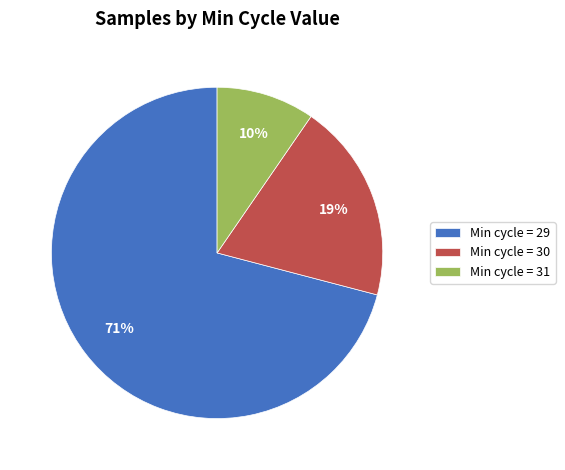

Count the number of slices in the pie.

3